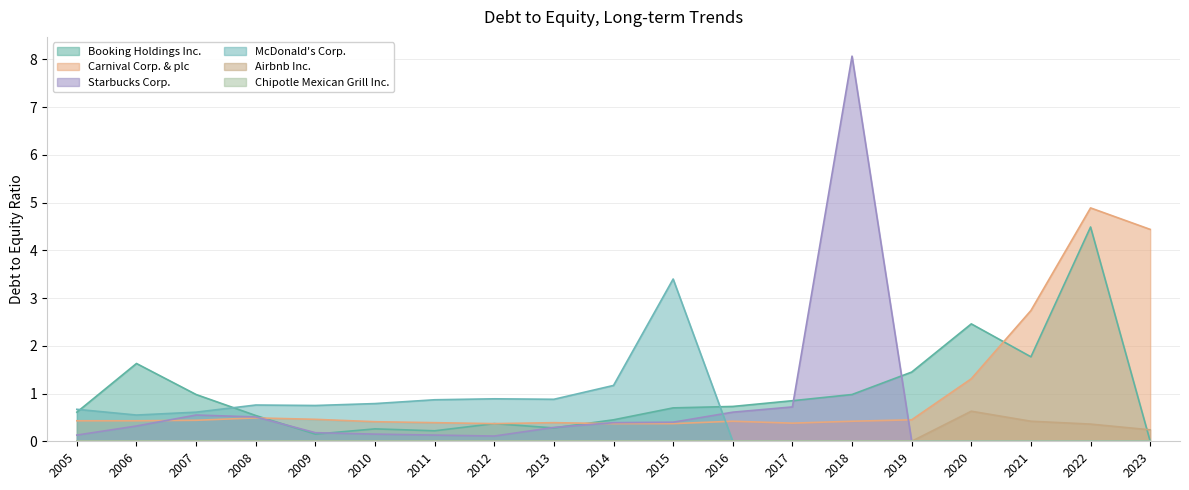

At which label is Starbucks Corp. closest to 4?

2017